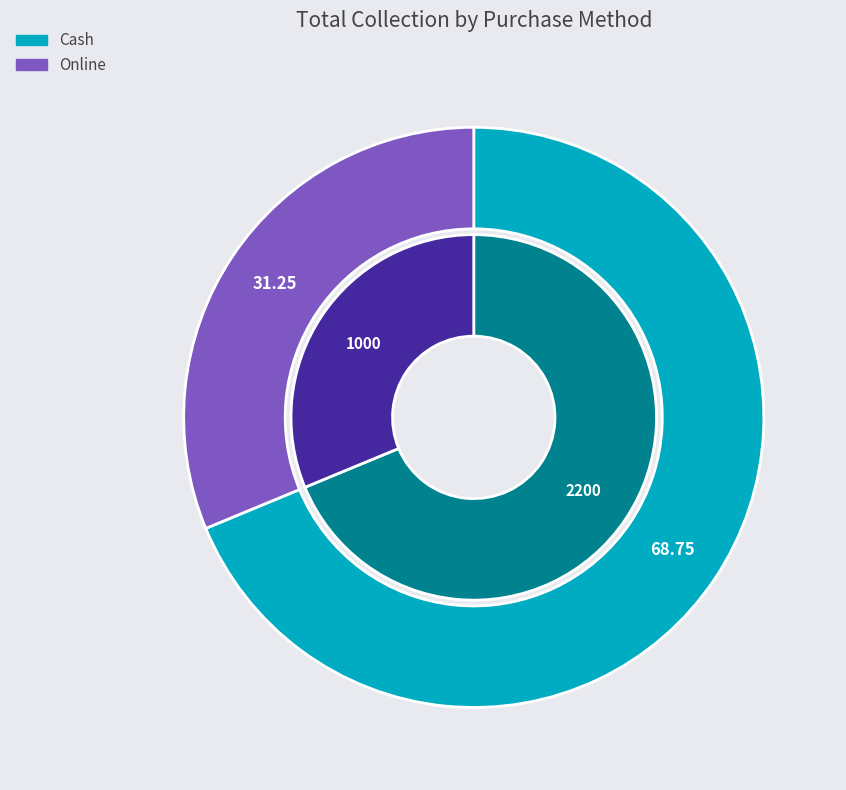

Combined, do Cash and Online account for over 50%?

Yes